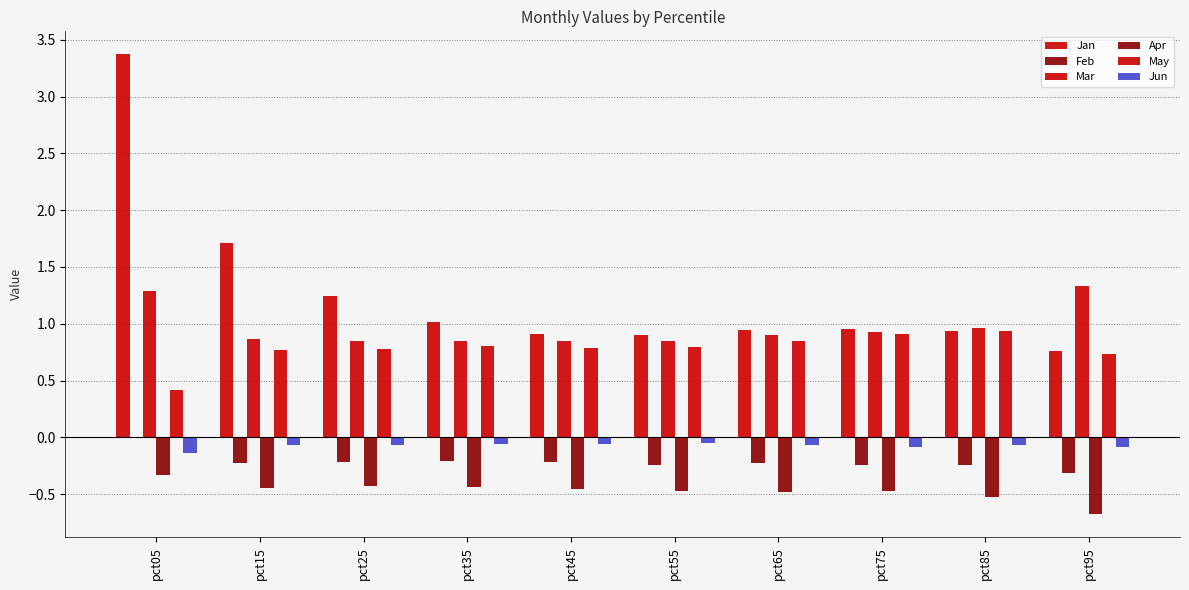

Are the bars grouped side by side (vs. stacked)?

Yes